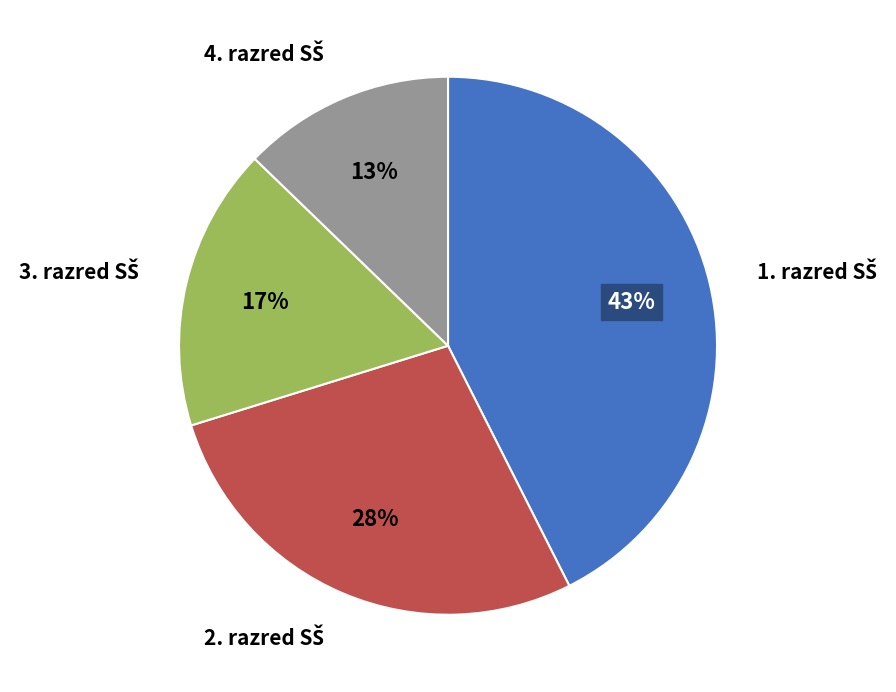

Count the number of slices in the pie.

4